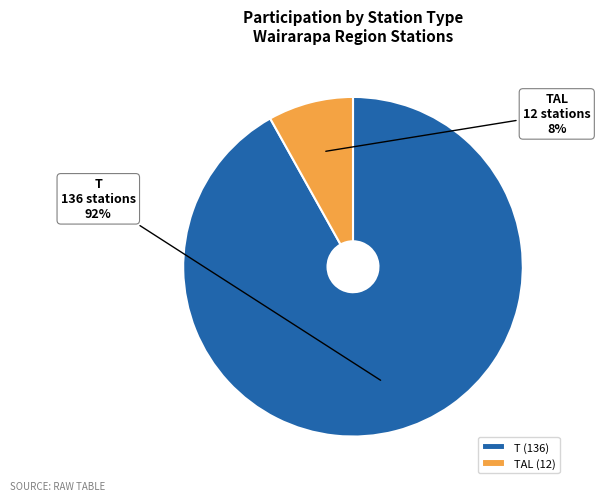

Count the number of slices in the pie.

2